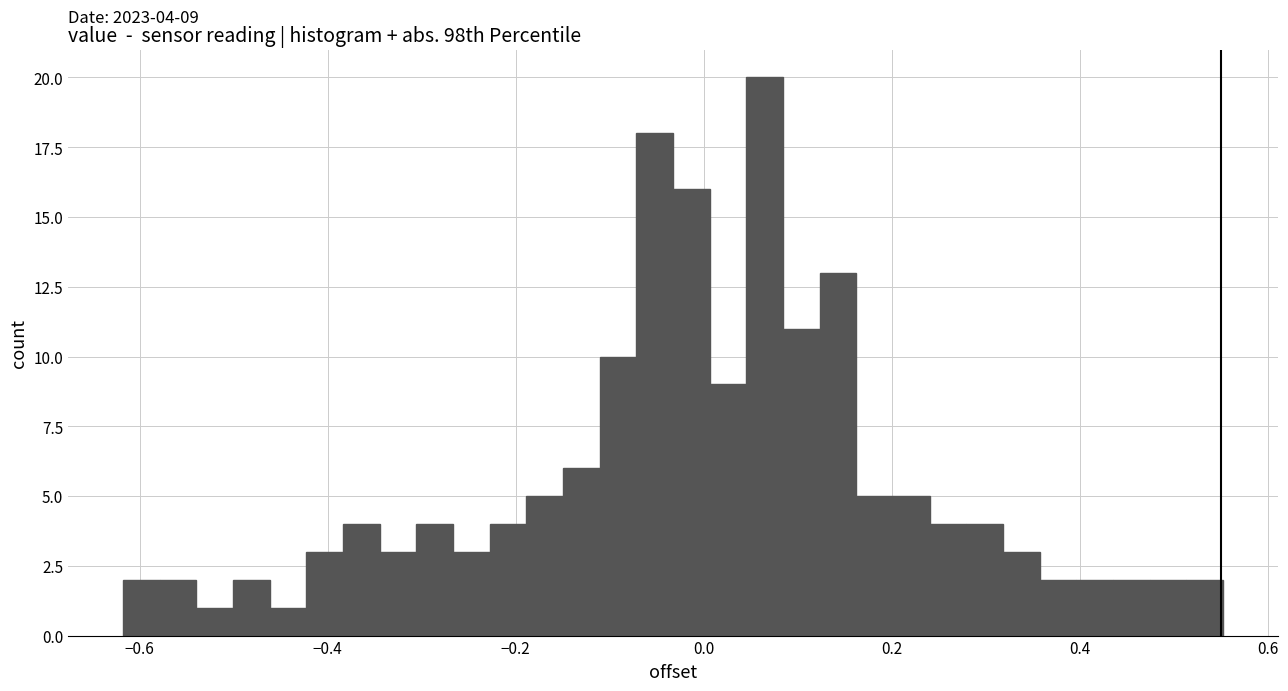

Read against the x-axis, roughly where is the centre of the tallest bar?

0.06